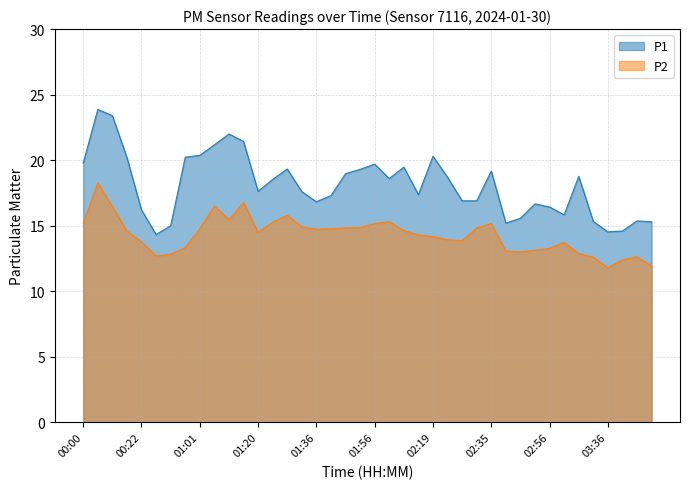

Rank the categories by P2 value from highest to lowest.

00:03, 01:14, 01:07, 00:06, 01:29, 01:11, 01:59, 01:23, 00:00, 01:56, 02:35, 01:33, 01:49, 01:42, 02:32, 01:01, 01:39, 01:36, 02:02, 00:15, 01:20, 02:05, 02:19, 02:22, 02:29, 00:22, 03:10, 00:55, 02:56, 02:53, 02:42, 02:50, 03:25, 00:41, 00:34, 03:41, 03:29, 03:39, 03:43, 03:36